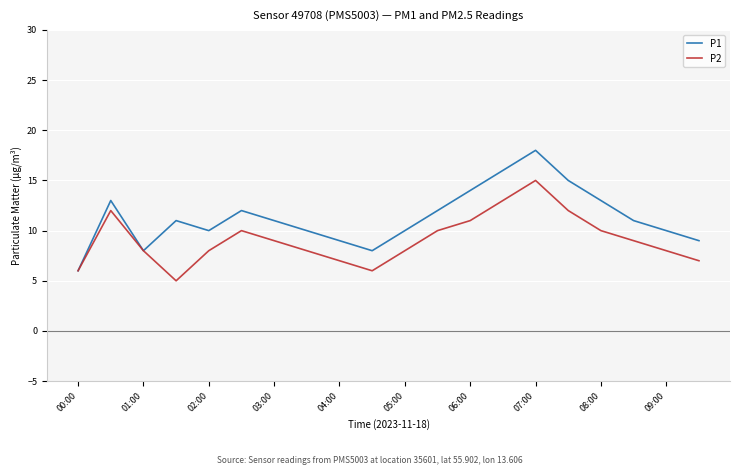

How many lines are shown in the chart?

2